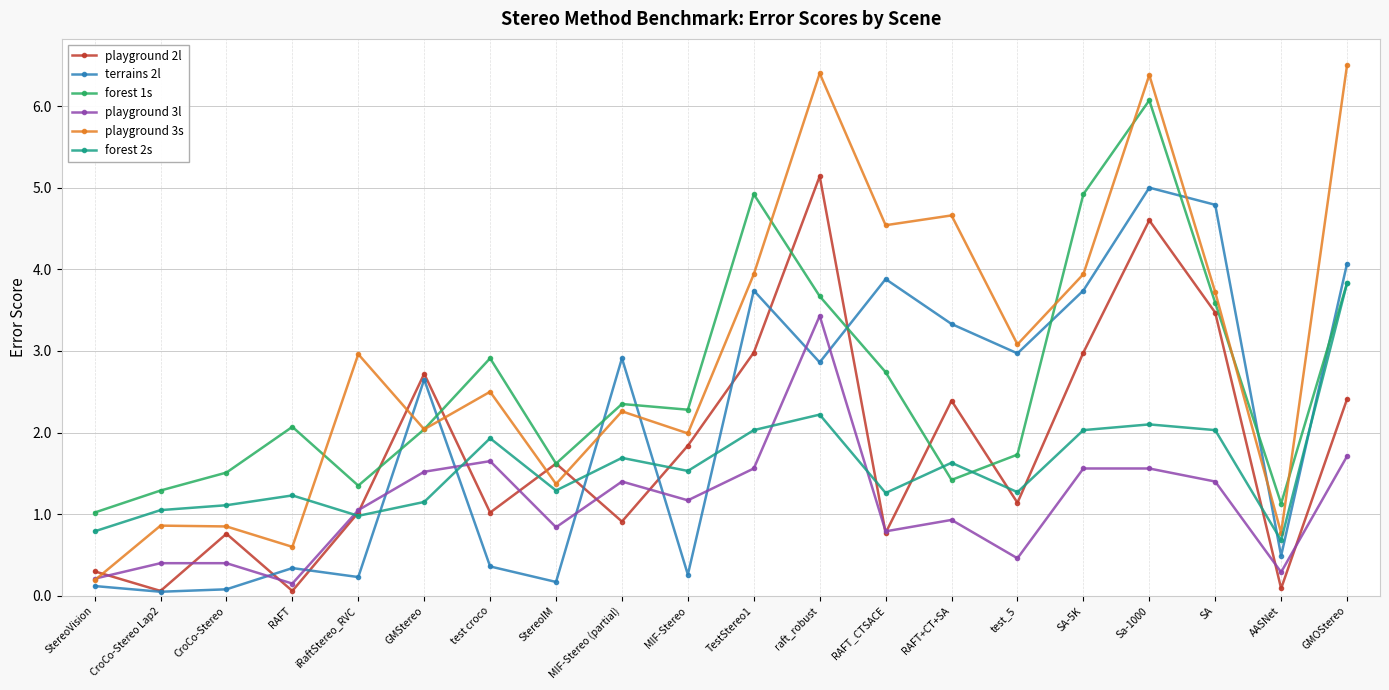

What is the sum of the forest 2s values at SA and iRaftStereo_RVC?

3.0